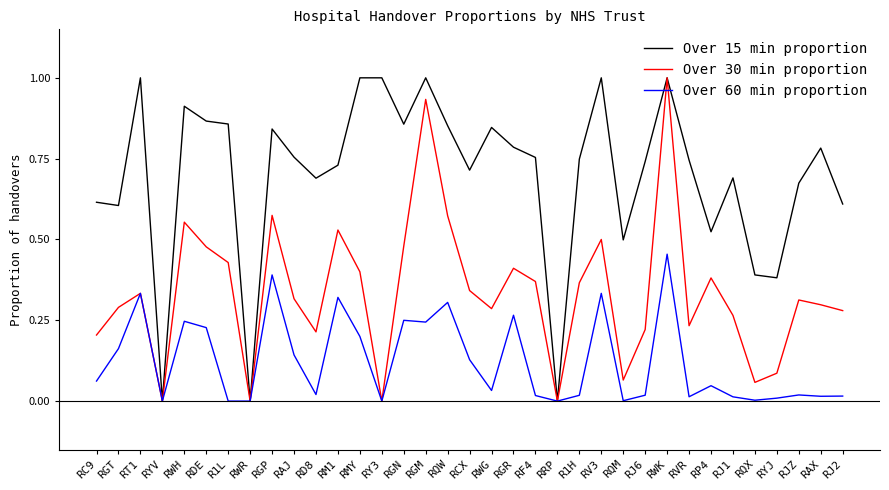

Between RAJ and RRP, which series saw the biggest shift?

Over 15 min proportion